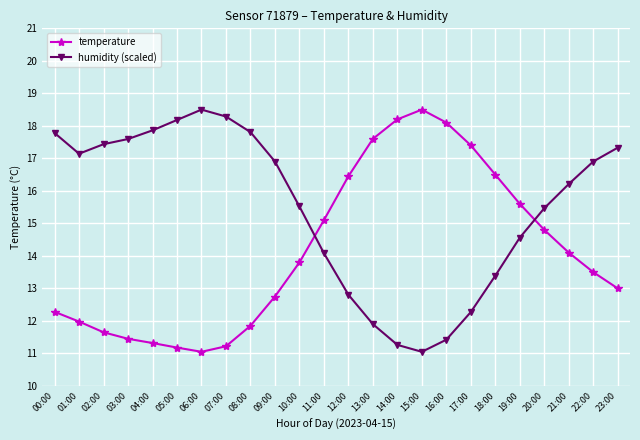

The value of temperature at 09:00 is 12.8. True or false?

True